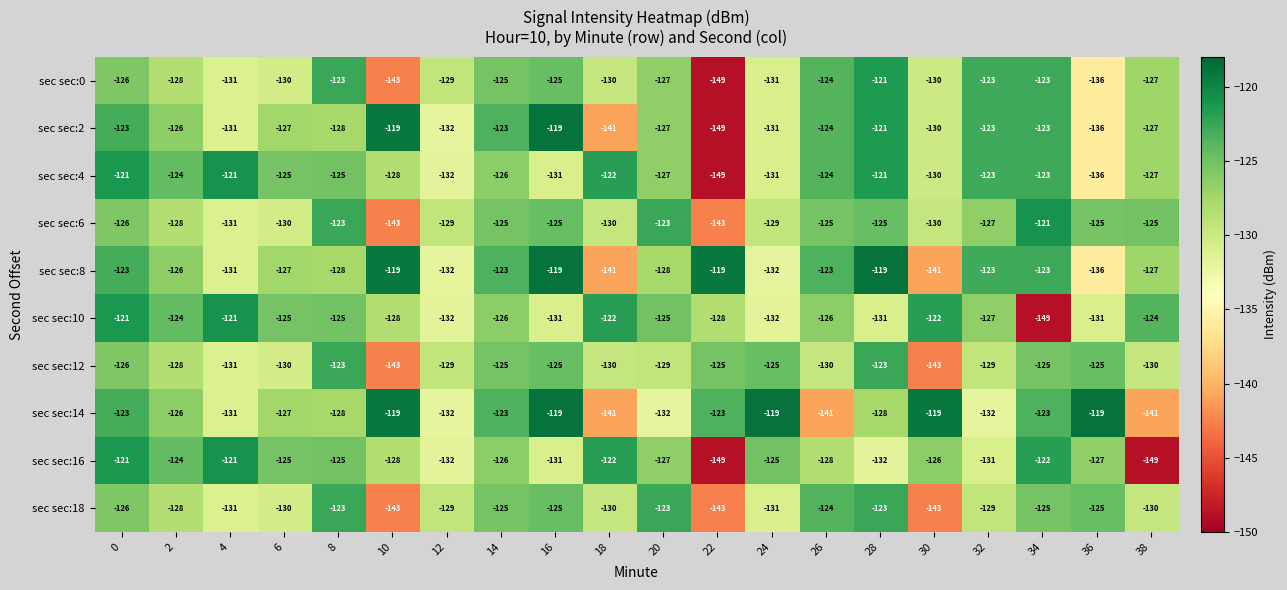

How many data points in sec sec:14 are above -126?

9